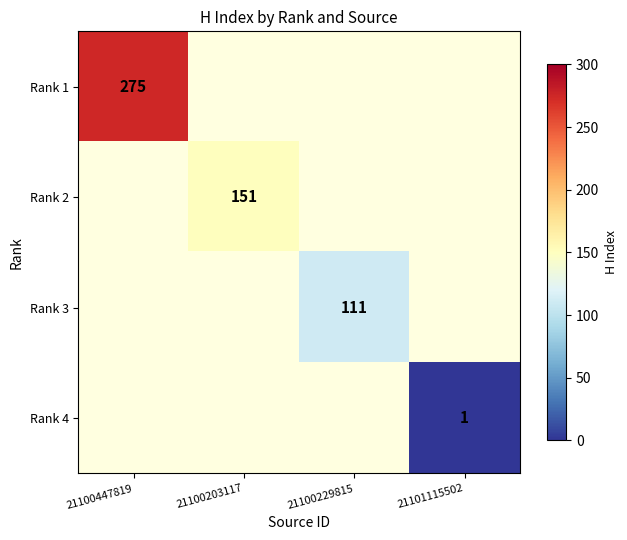

Count the number of categories in the chart.

4